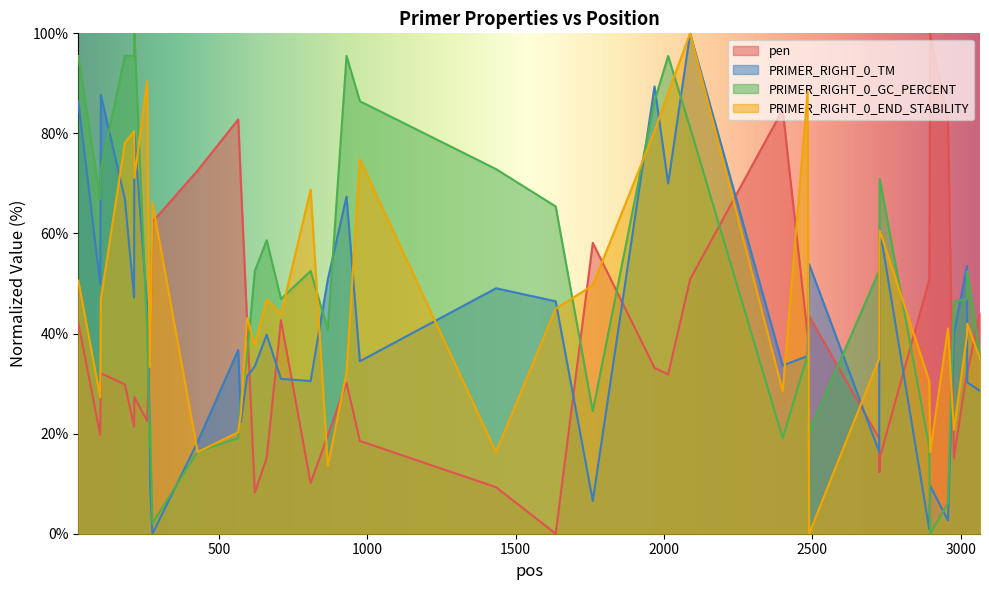

What is the maximum value shown in the chart?

100.0